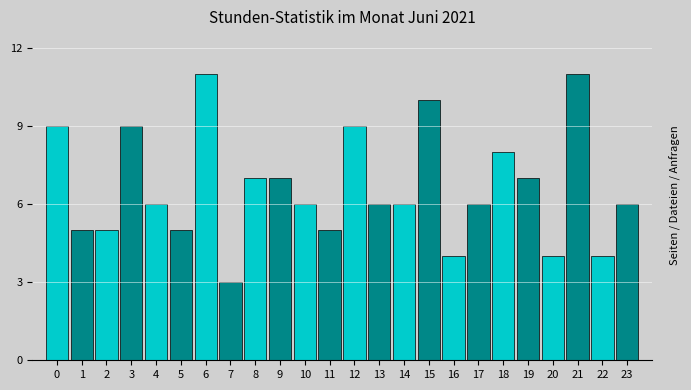

Reading right to left, transcribe all the data shown in this chart.

23=6	22=4	21=11	20=4	19=7	18=8	17=6	16=4	15=10	14=6	13=6	12=9	11=5	10=6	9=7	8=7	7=3	6=11	5=5	4=6	3=9	2=5	1=5	0=9